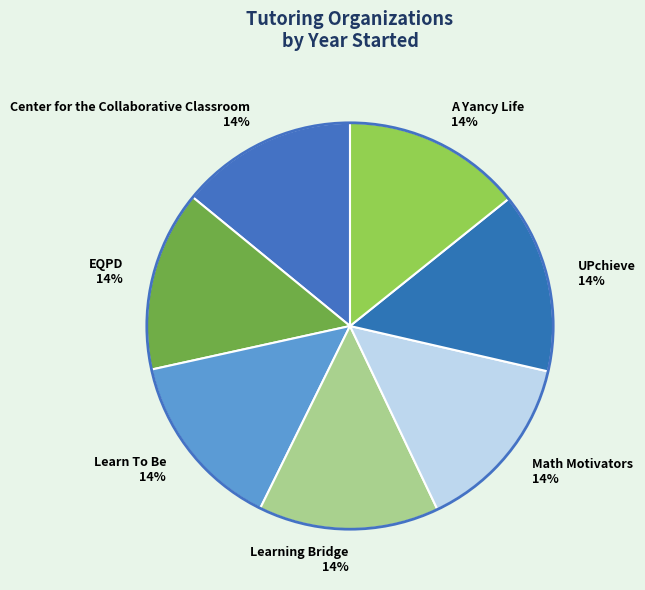

Count the number of slices in the pie.

7